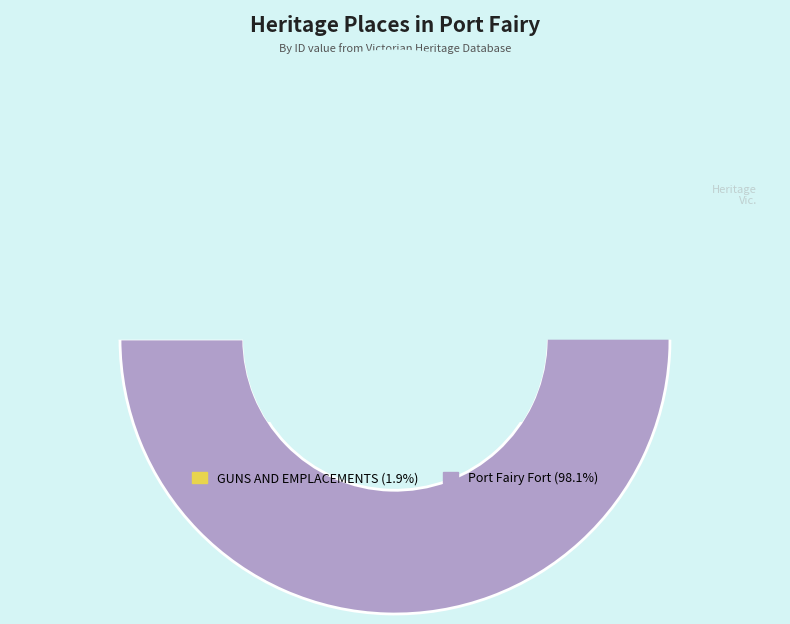

Which slice represents more than half of the pie?

Port Fairy Fort